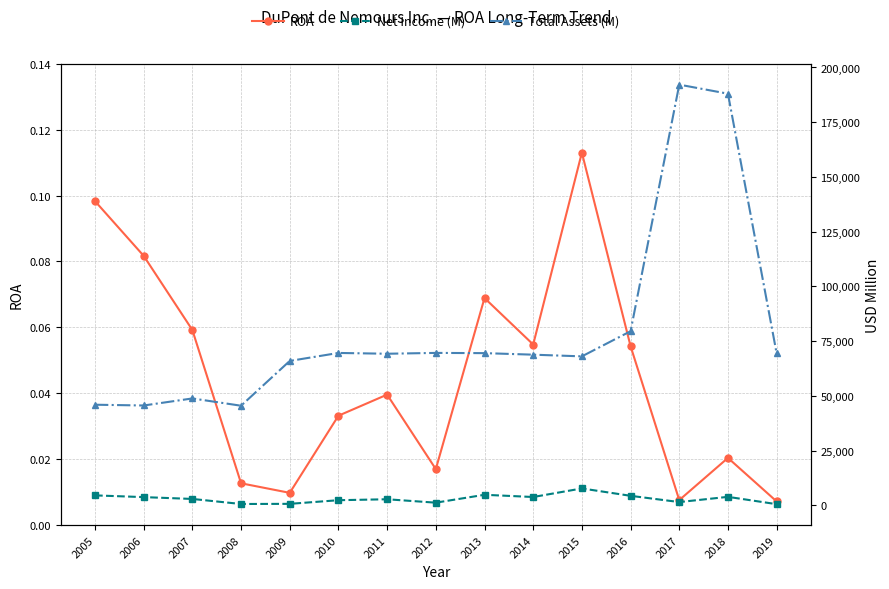

How many lines are shown in the chart?

3